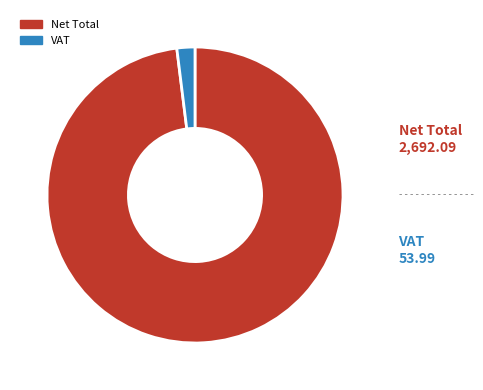

Combined, do VAT and Net Total account for over 50%?

Yes